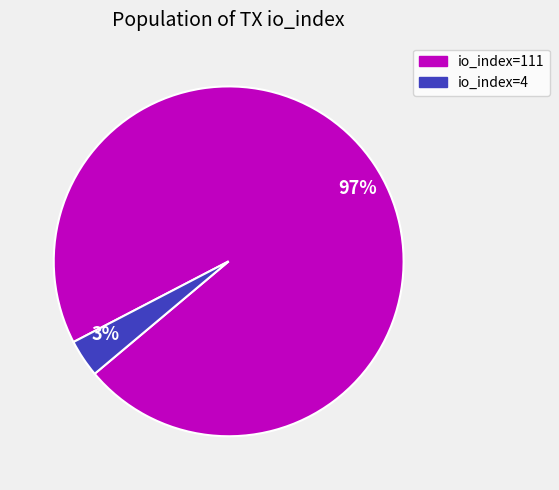

To the nearest percent, what is the combined percentage of 97% and 3%?

100%